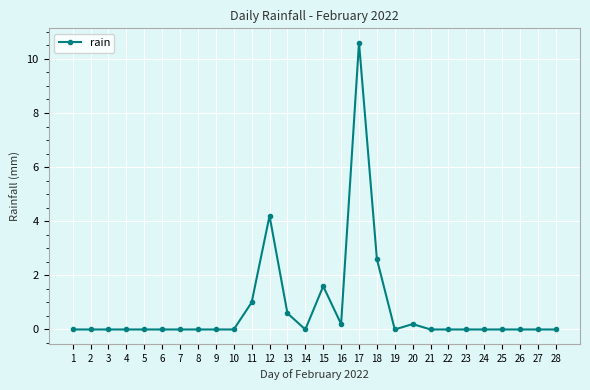

What is the difference between the values at 15 and 22?

1.6